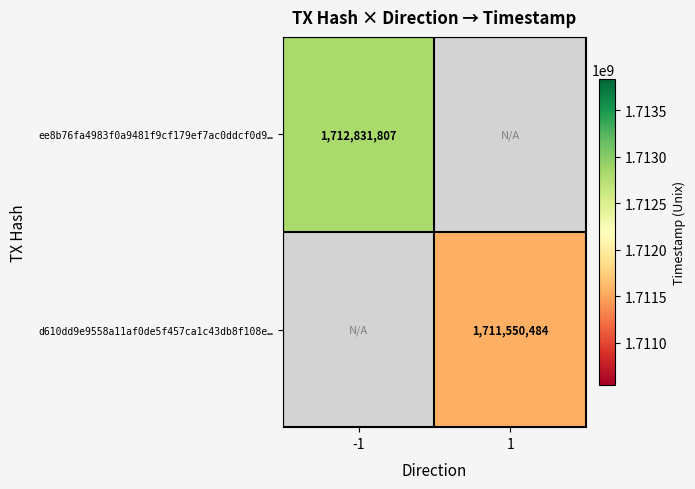

How many series are shown in this chart?

2